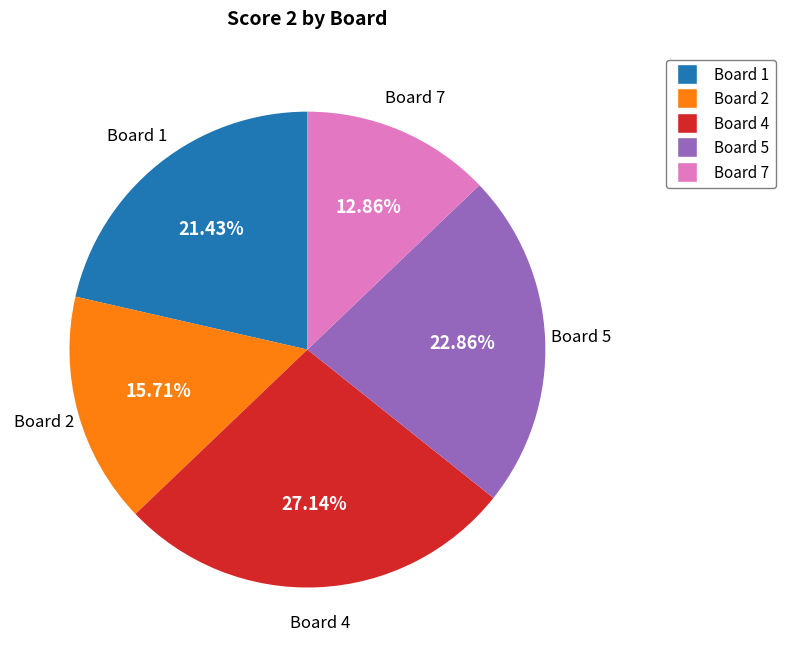

Combined, do Board 7 and Board 4 account for over 50%?

No